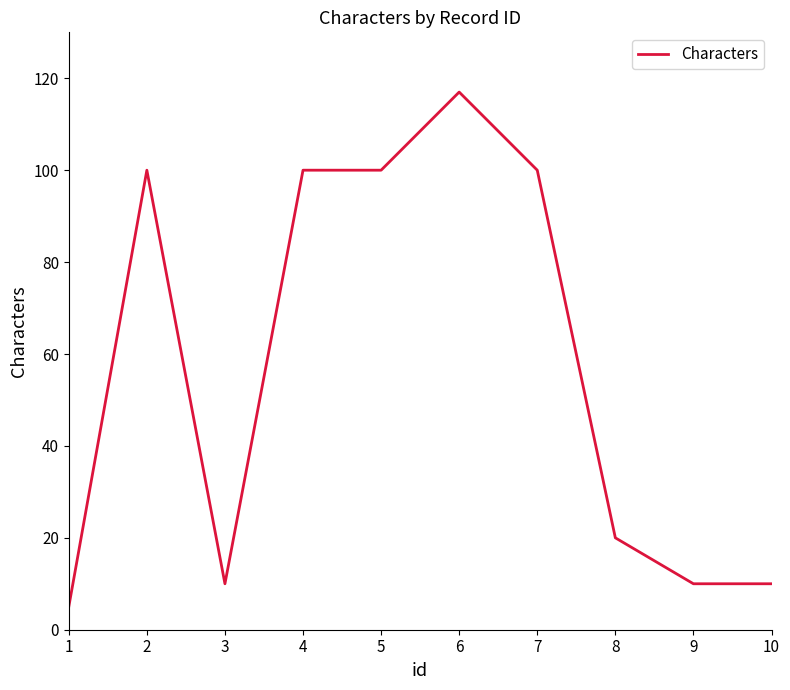

True or false: there are more than 1 points higher than both neighbors.

True